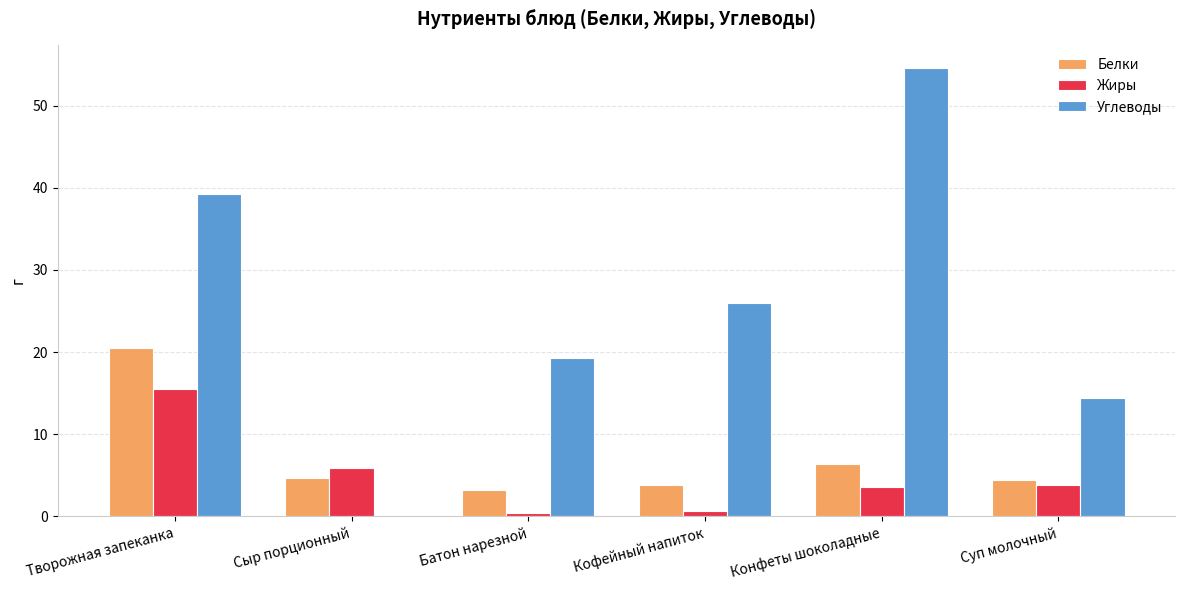

Does the chart contain stacked bars?

No